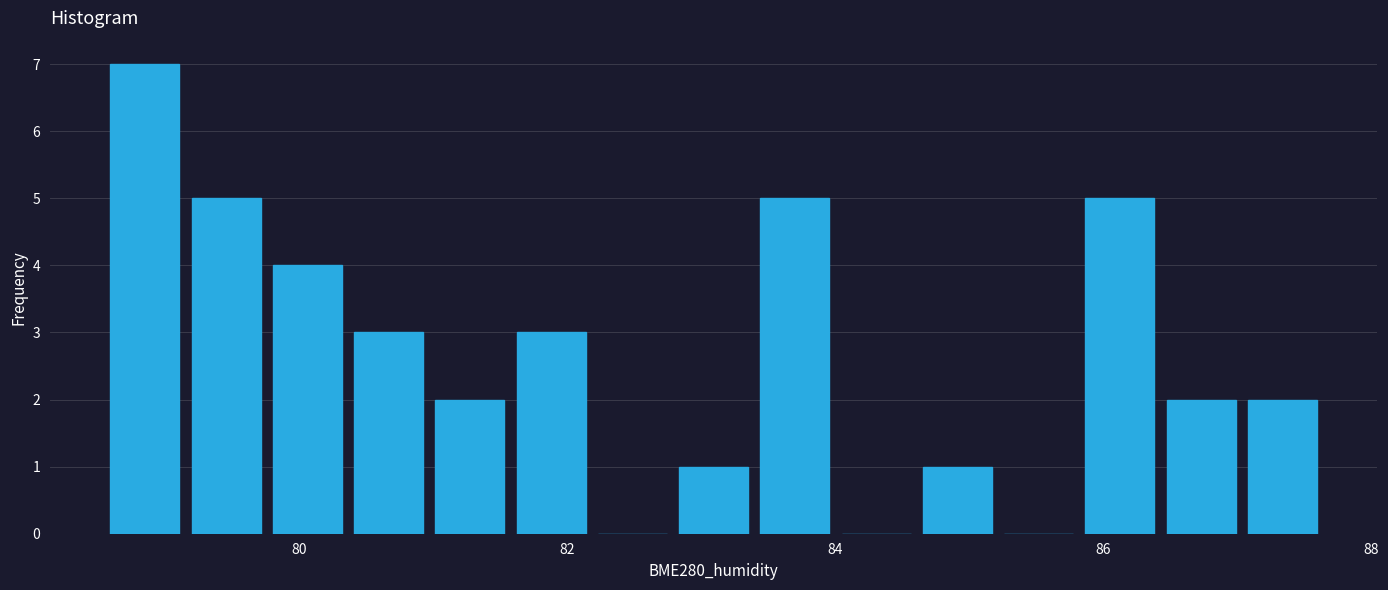

Read against the x-axis, roughly where is the centre of the tallest bar?

78.8